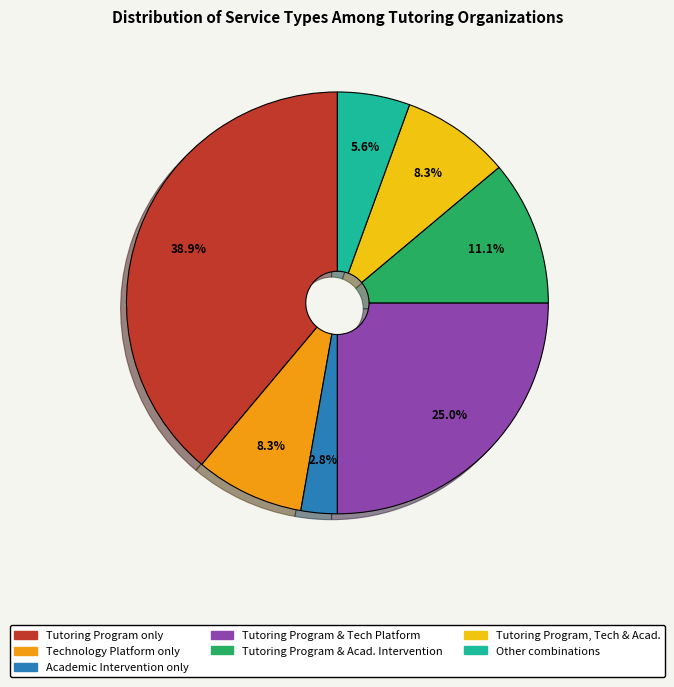

Is there any slice that represents more than half of the pie?

No